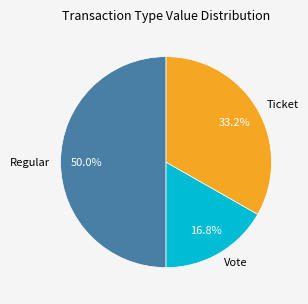

Count the number of slices in the pie.

3